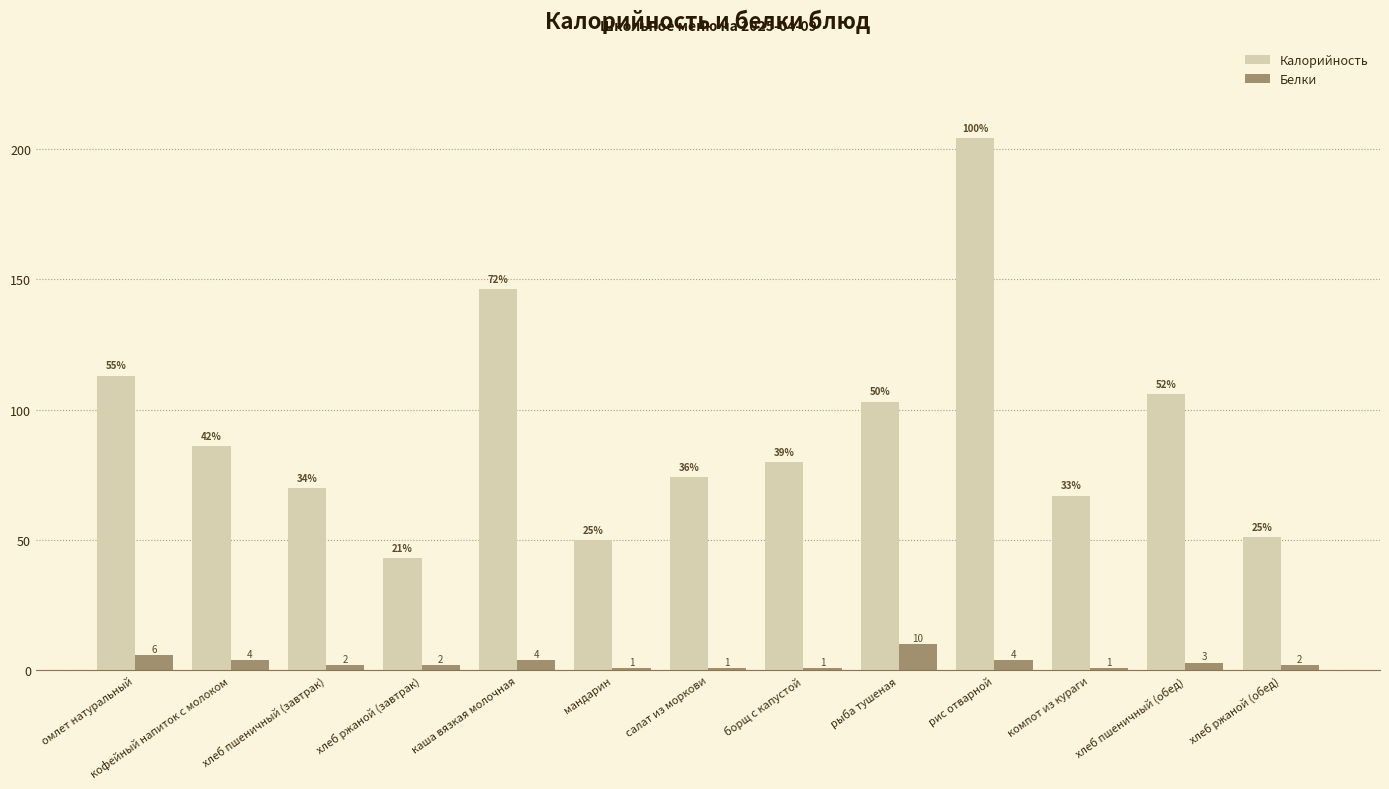

Count the Белки values in the range 1 to 4.

11